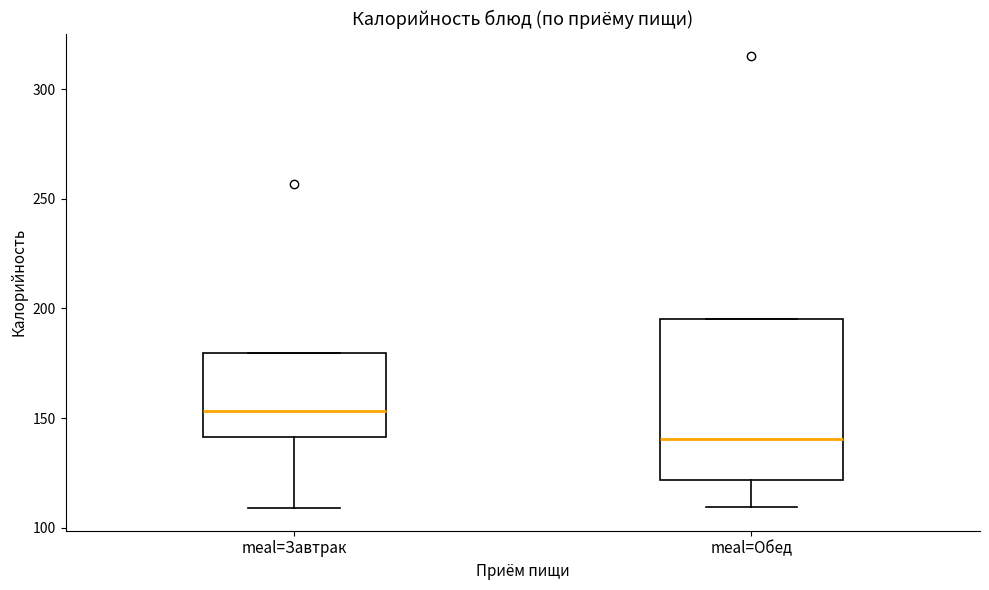

Which box is the tallest, from its lower edge to its upper edge?

meal=Обед